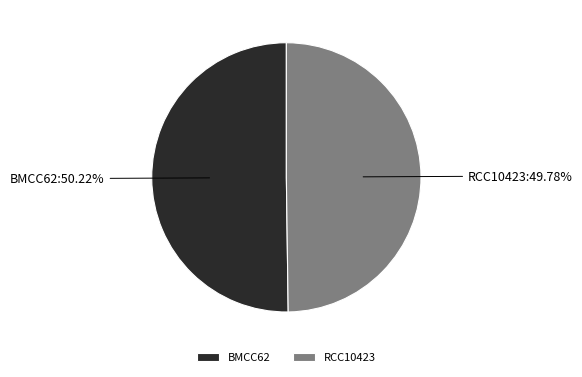

How much of the chart is everything except BMCC62?

49.8%